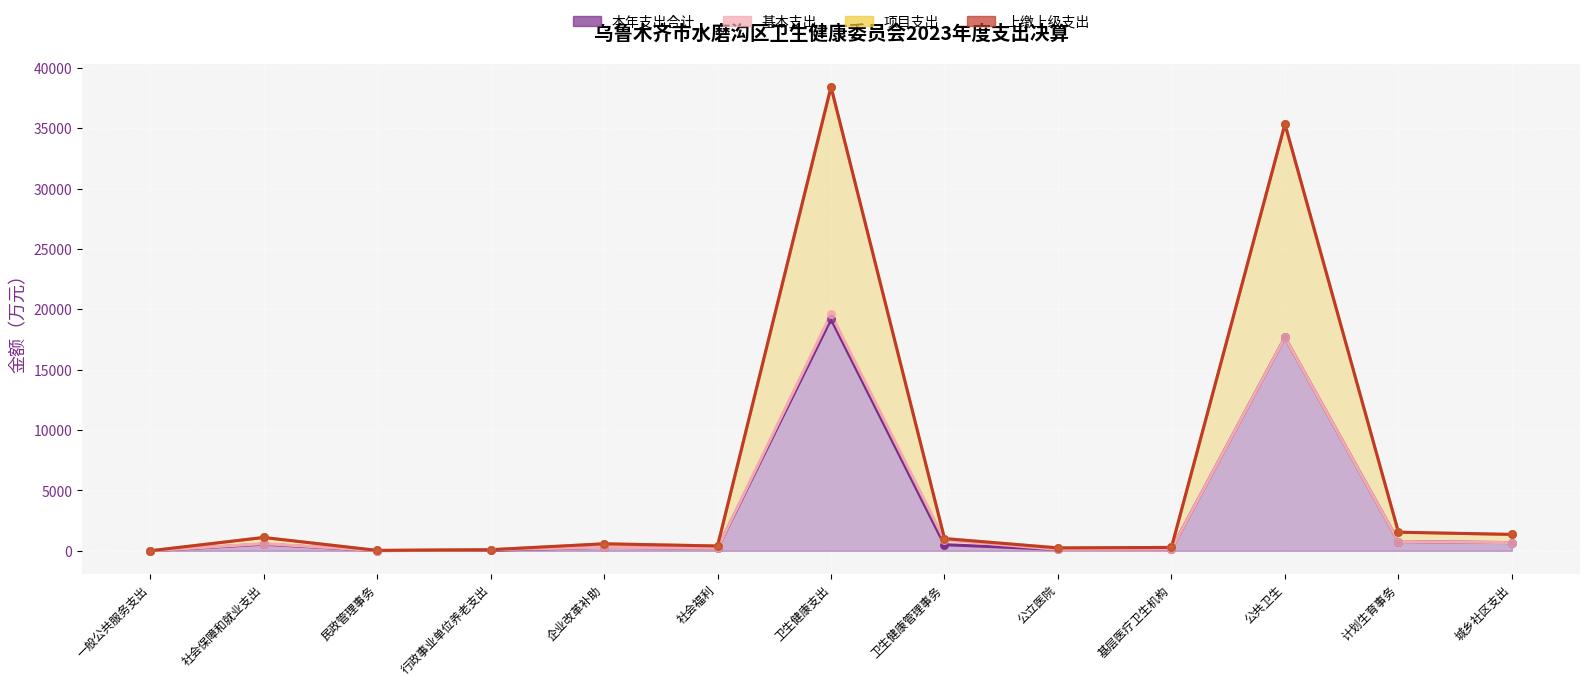

Is the value of 本年支出合计 at 行政事业单位养老支出 greater than the value of 项目支出 at 公共卫生?

No